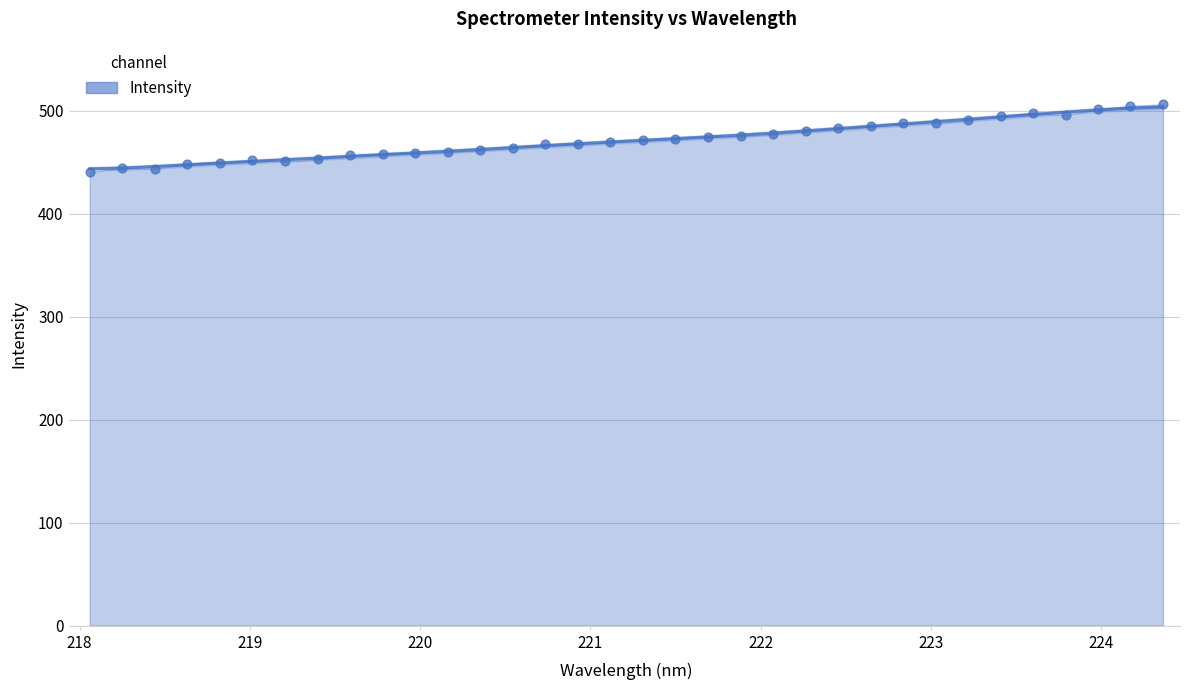

What is the change in value from 221.6902 to 223.9802?

+26.8